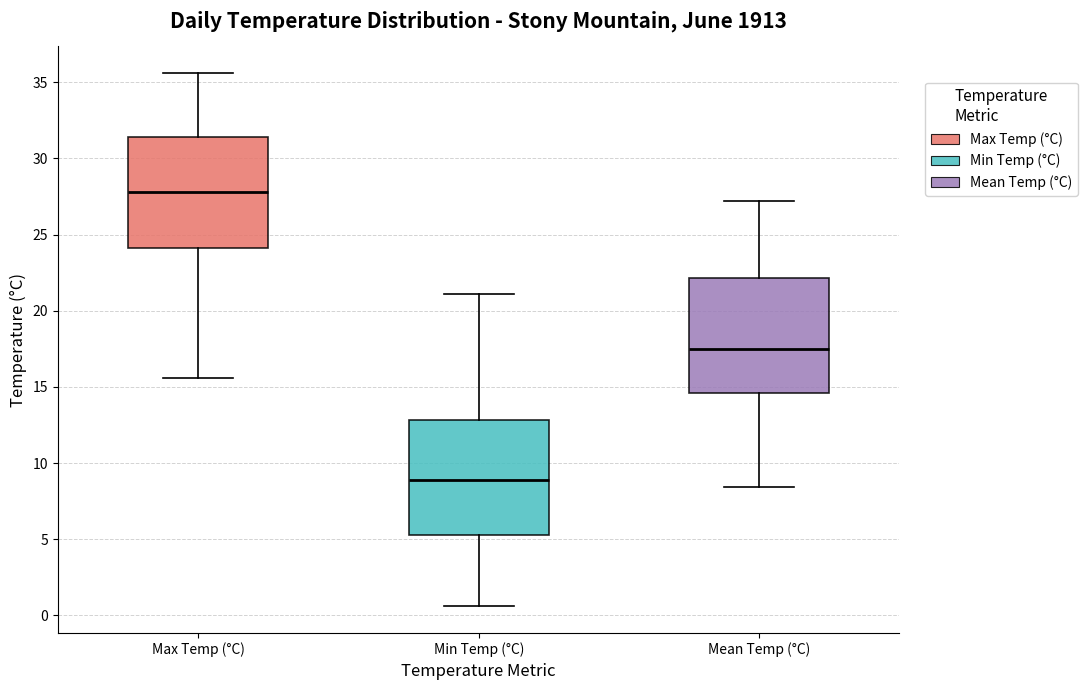

Which box's median line is the lowest?

Min Temp (°C)